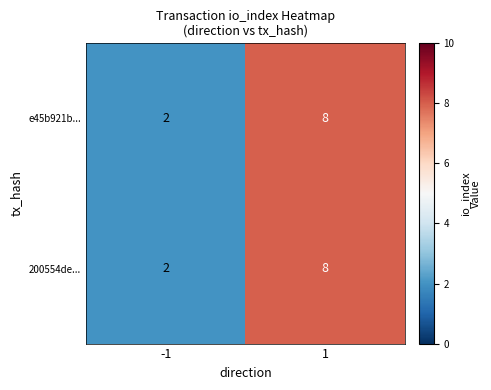

Reading left to right, transcribe all the data shown in this chart.

e45b921b...: -1=2	1=8
200554de...: -1=2	1=8